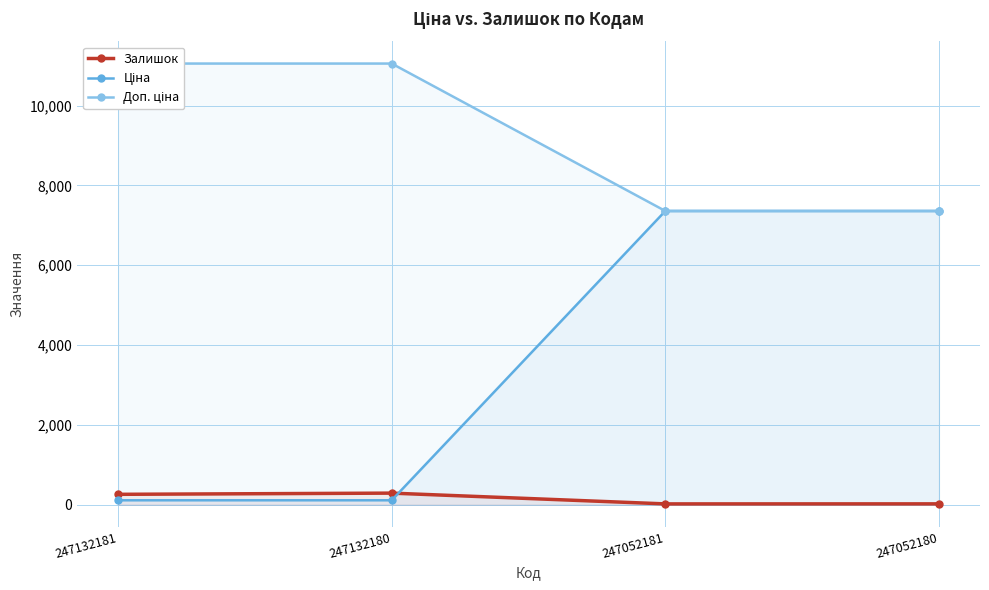

True or false: Доп. ціна and Ціна intersect in this chart.

False